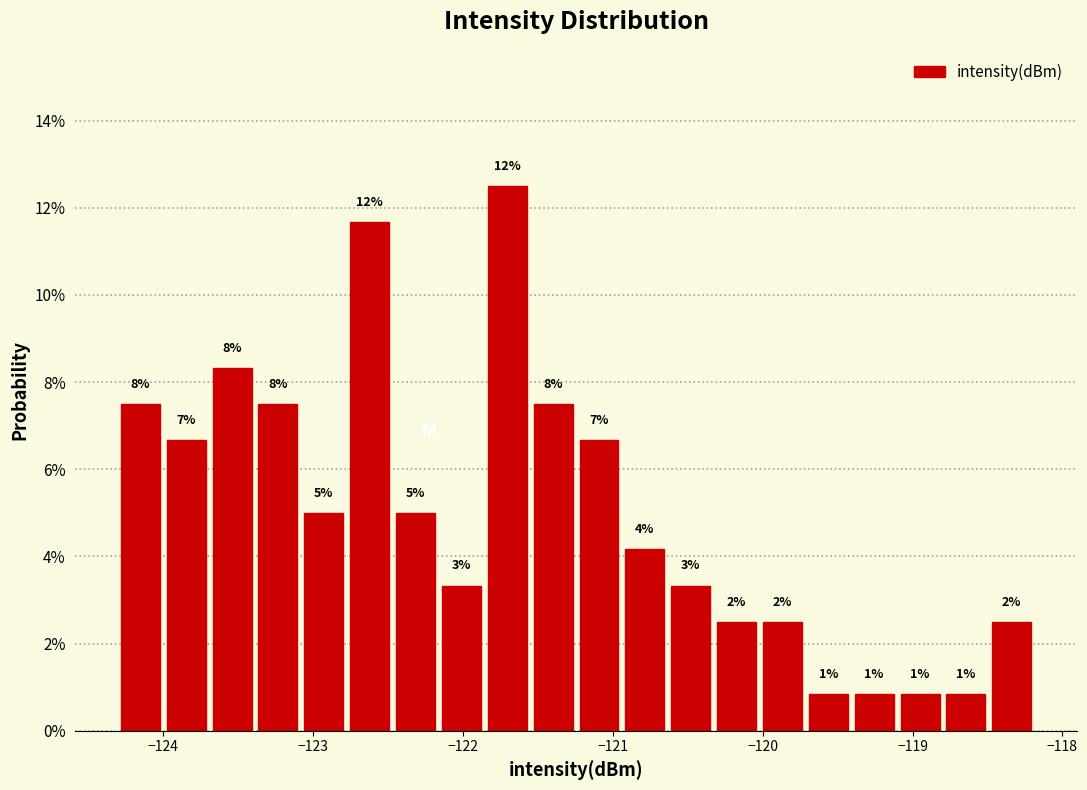

Around what value on the x-axis is the tallest bar? Give the approximate position of its centre, as read against the axis.

-121.7